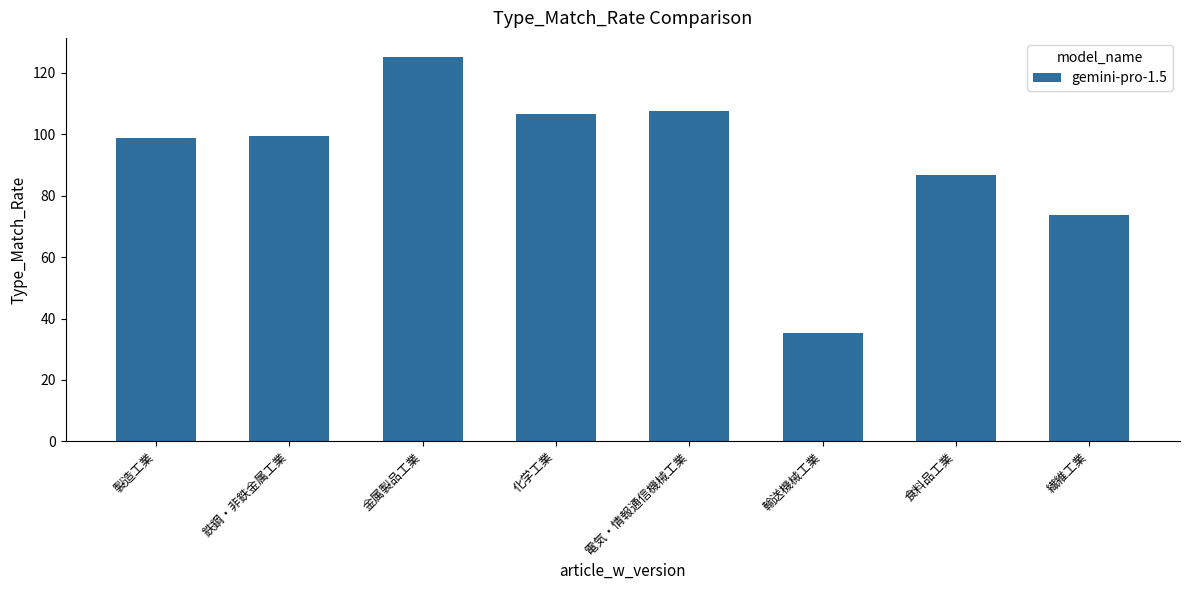

Approximately how many times larger is the value at 繊維工業 compared to 食料品工業?

0.8